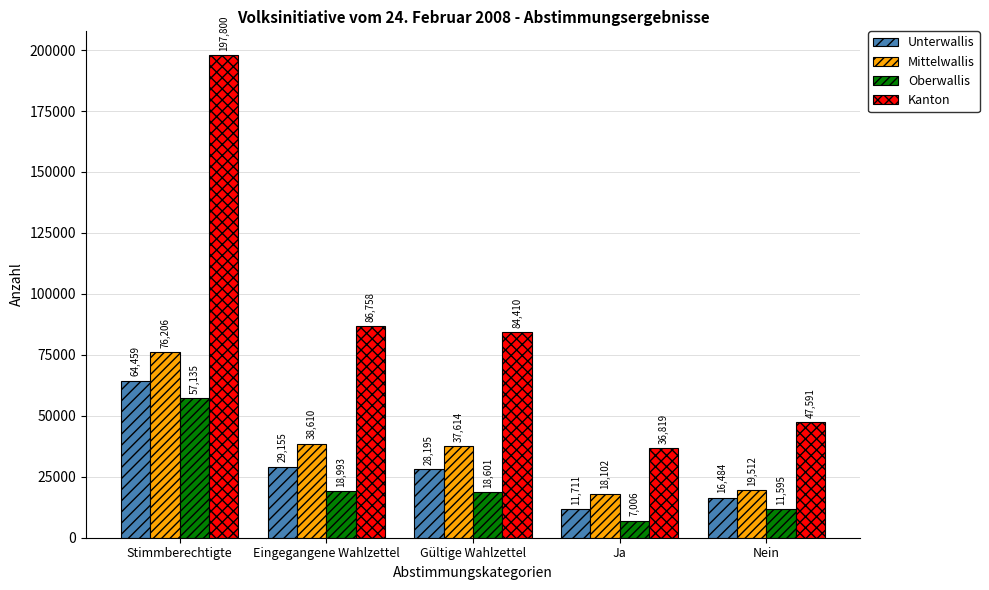

How many groups of bars are there?

5